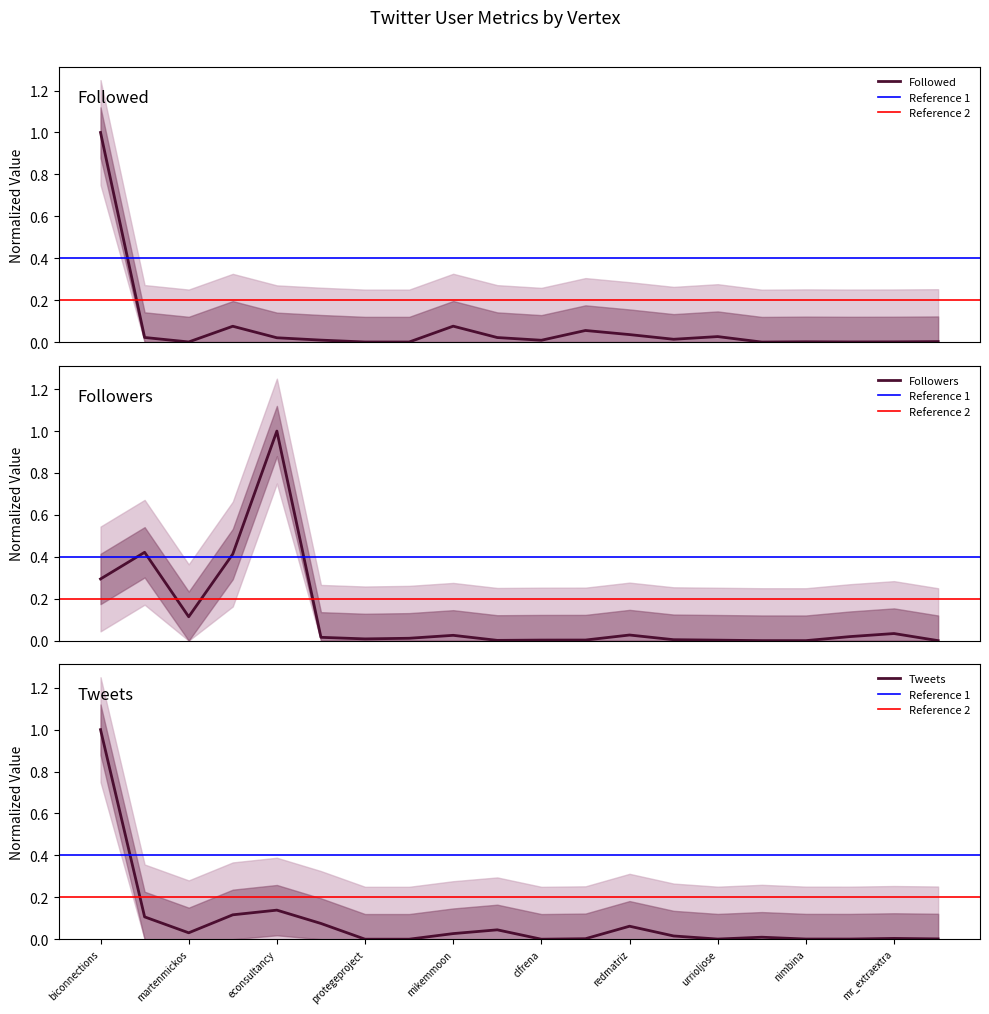

Which category has the highest value in the Tweets series?

biconnections